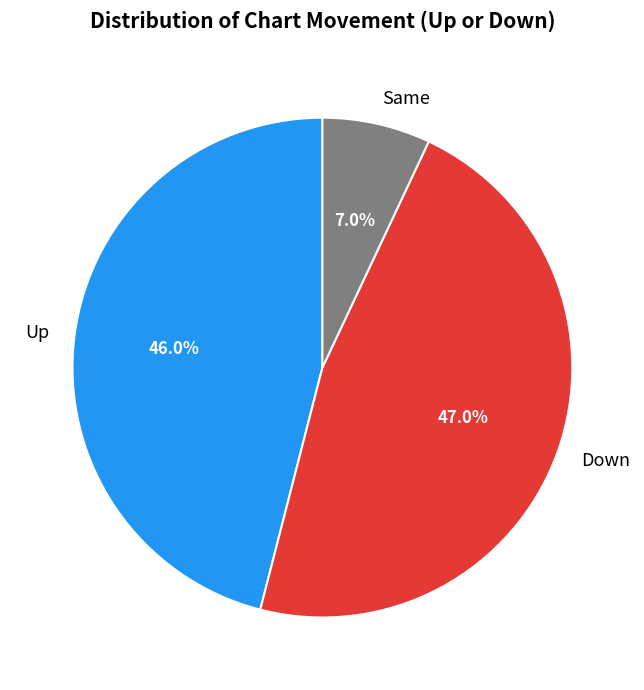

What is the total percentage of Up and Same?

53.0%